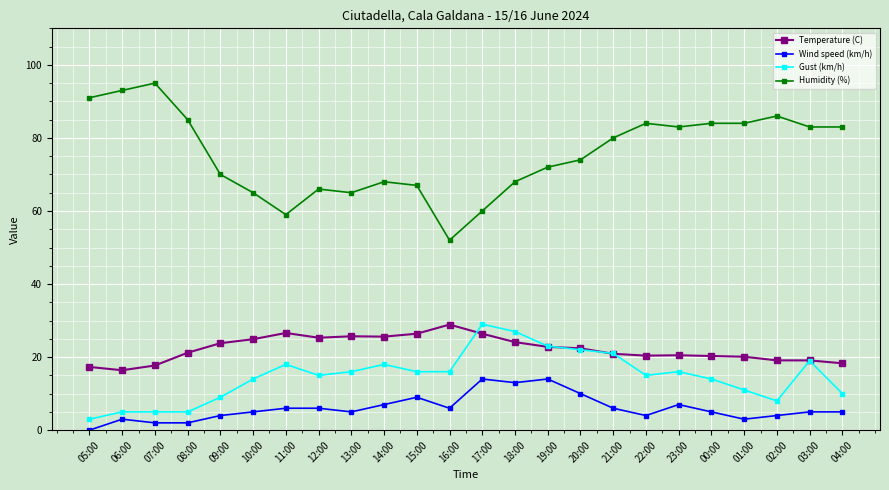

Is the value of Wind speed (km/h) at 17:00 greater than the value of Gust (km/h) at 04:00?

Yes